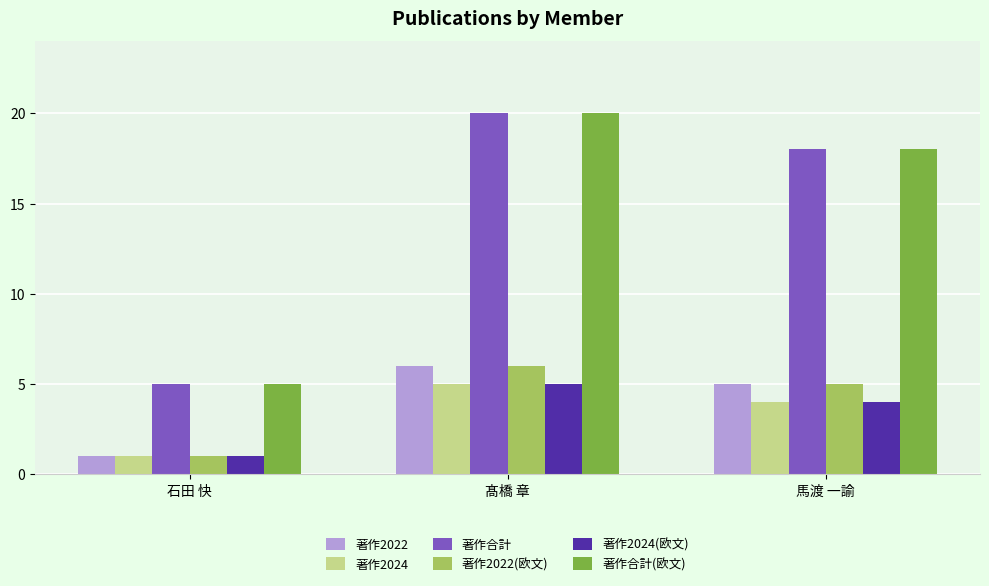

Where is 著作合計(欧文) nearest to the value 12?

馬渡 一諭